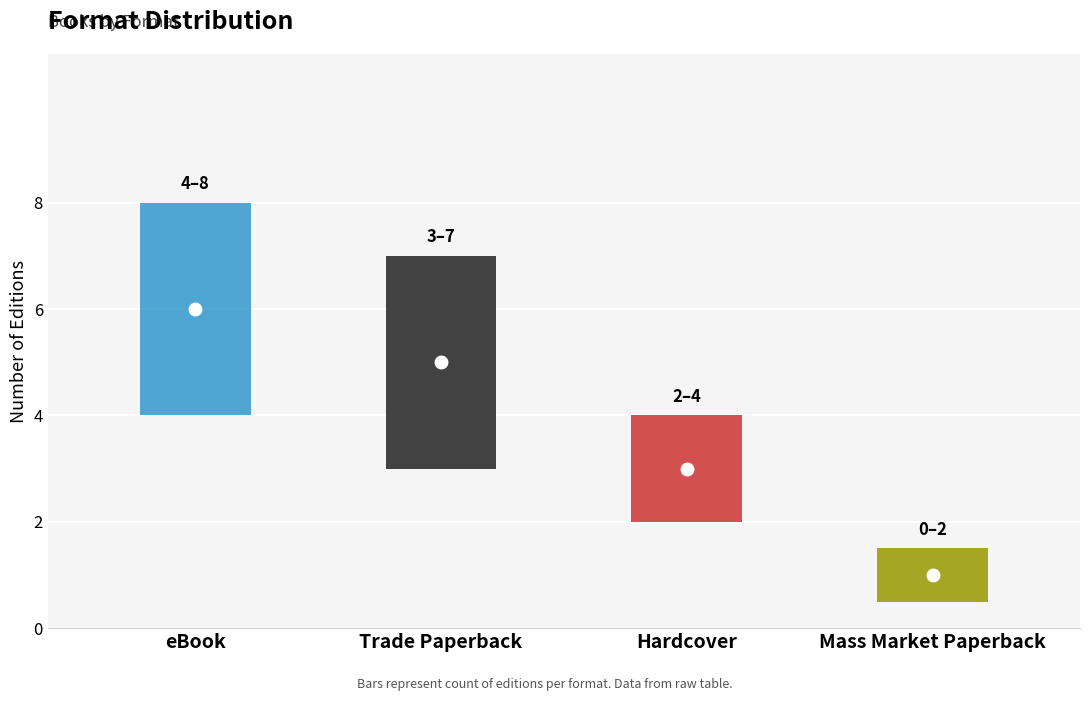

What is the minimum value shown in the chart?

1